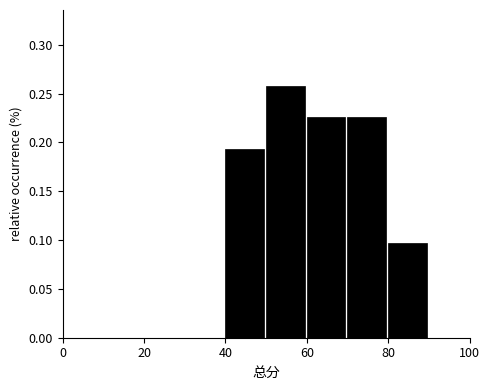

What is the height of the bar covering 60 to 70 on the x-axis? The values are not printed on the chart, so give them approximately, as read against the axis.

0.225